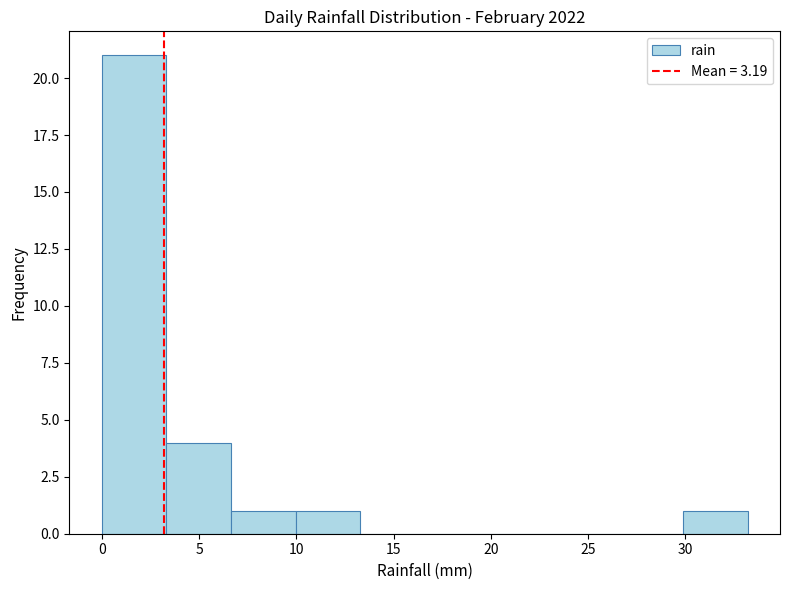

How tall is the bar that spans 0.0 to 3.5 on the x-axis? Neither the bar edges nor the heights are printed on the chart, so give them approximately, as read against the axes.

21